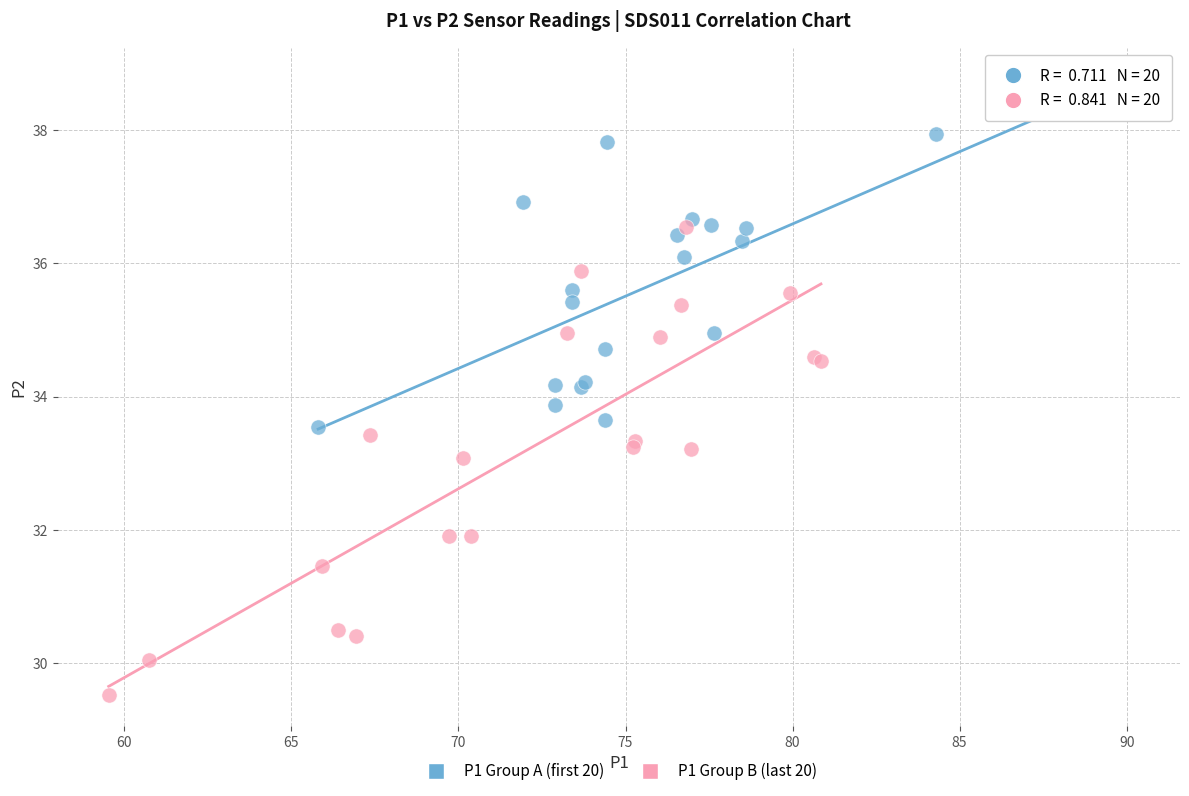

Which series has the largest Y range (max minus min)?

P1 Group B (last 20)